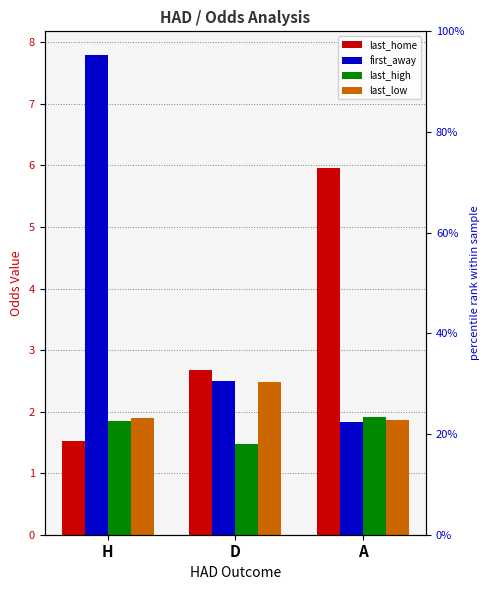

How many data points does each series have?

3